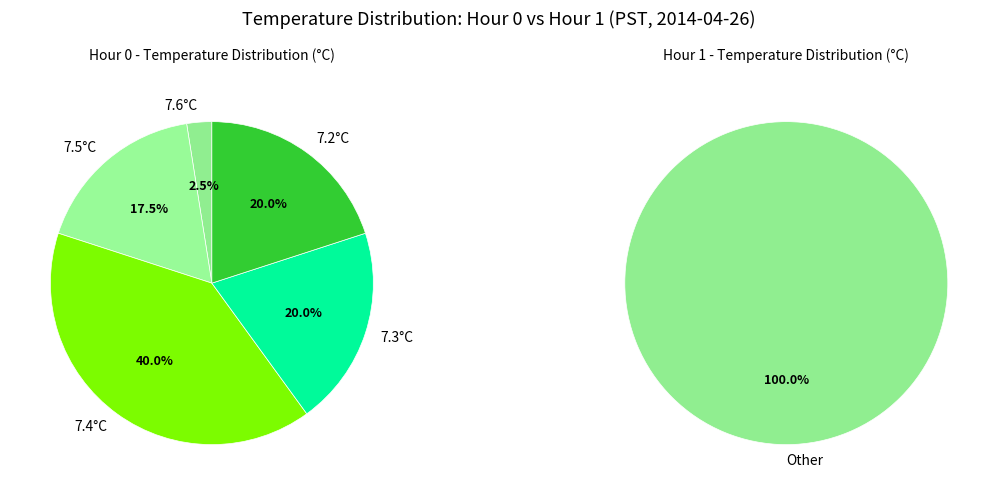

Is it true that 25 is 2% of the pie?

True